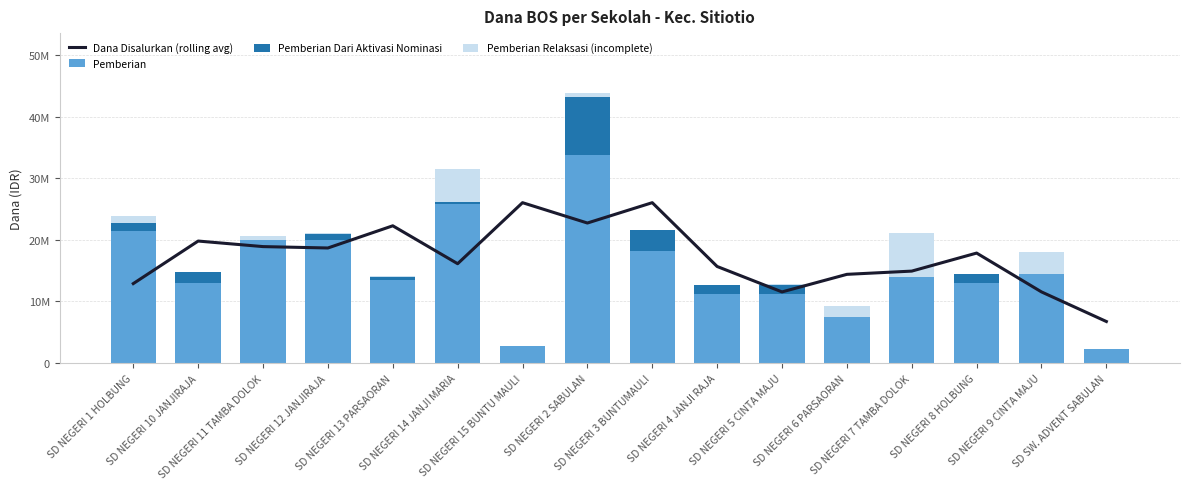

How many values in the Pemberian series are below 13950000?

8